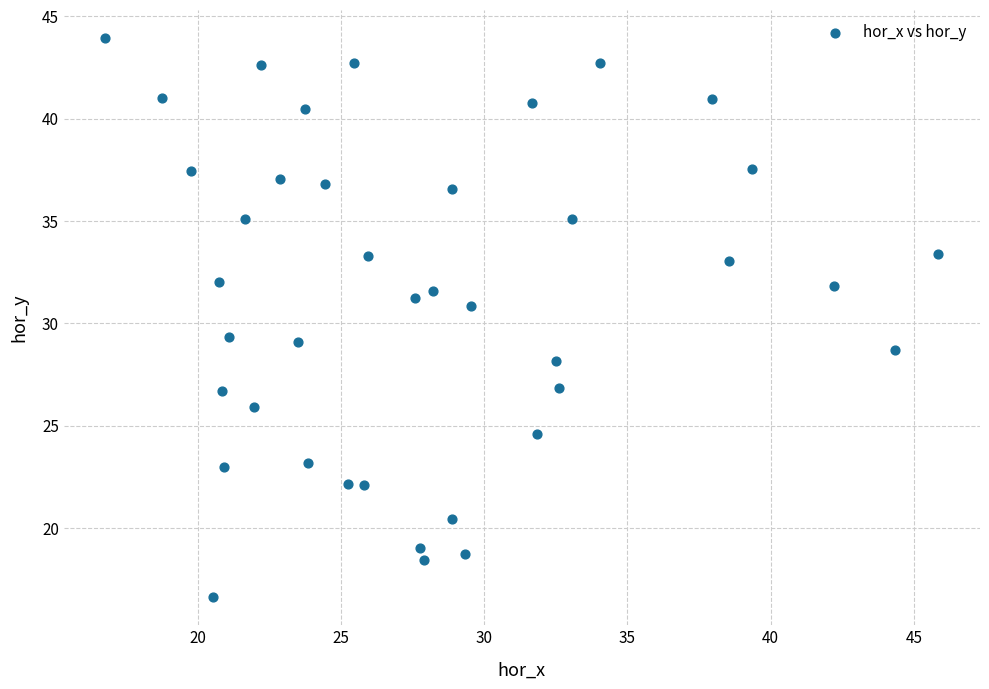

What is the range of X values (max minus min)?

29.1